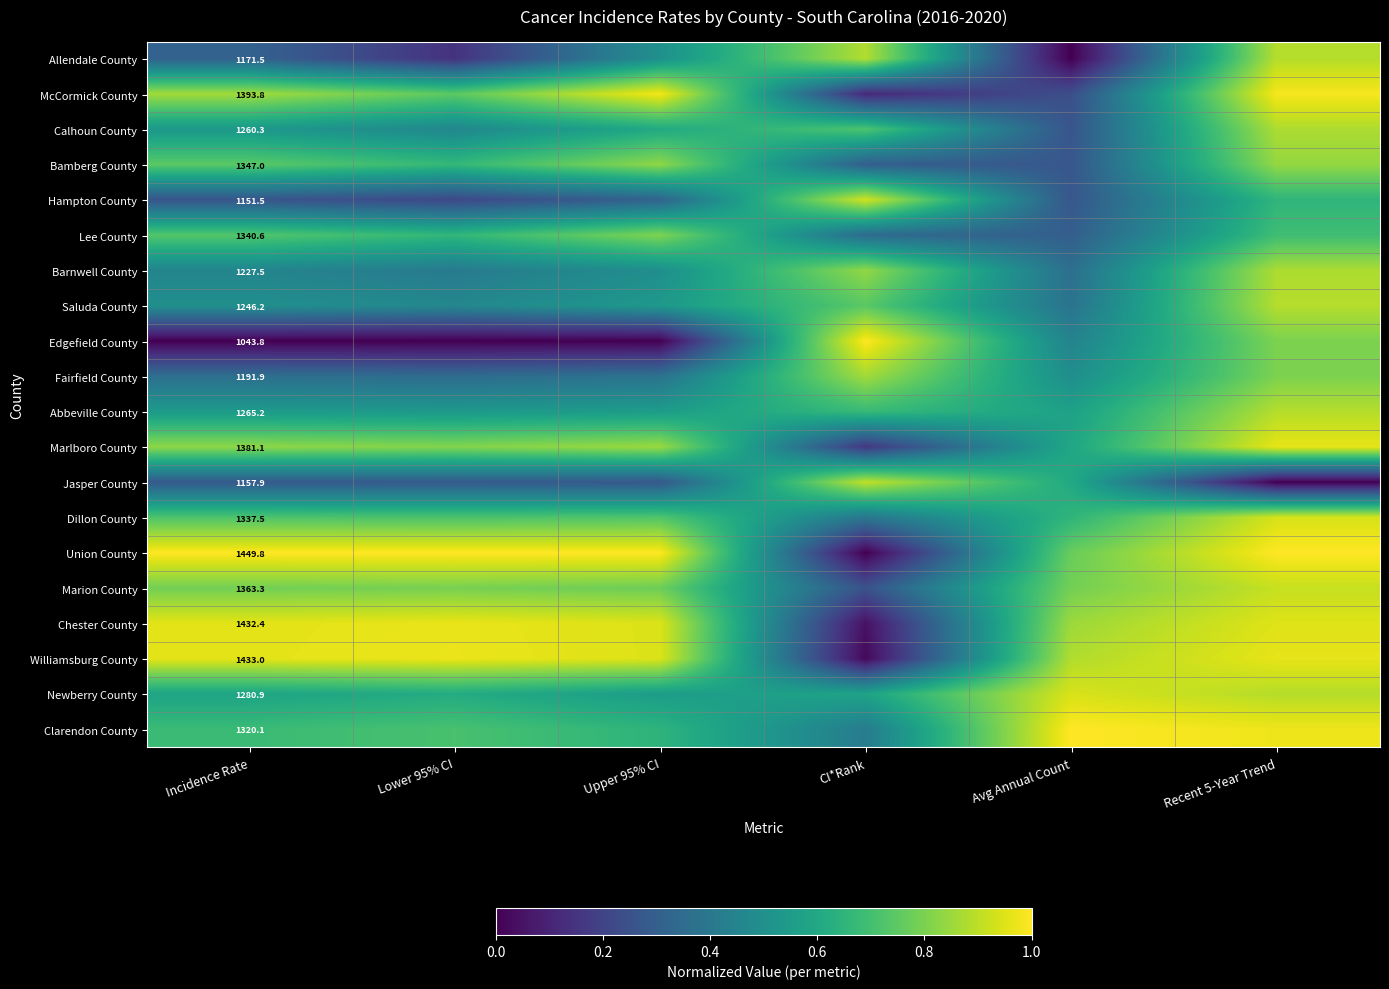

At Incidence Rate, list the series in order from smallest to largest.

Edgefield County, Hampton County, Jasper County, Allendale County, Fairfield County, Barnwell County, Saluda County, Calhoun County, Abbeville County, Newberry County, Clarendon County, Dillon County, Lee County, Bamberg County, Marion County, Marlboro County, McCormick County, Chester County, Williamsburg County, Union County